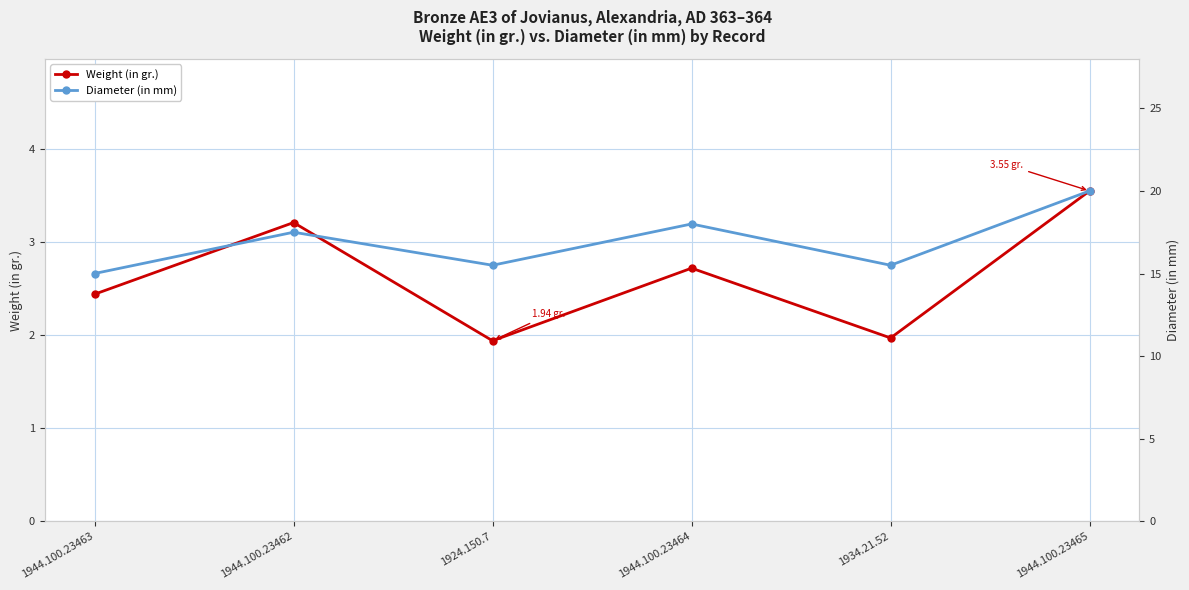

Rank the series by their maximum value, from lowest to highest.

Weight (in gr.), Diameter (in mm)